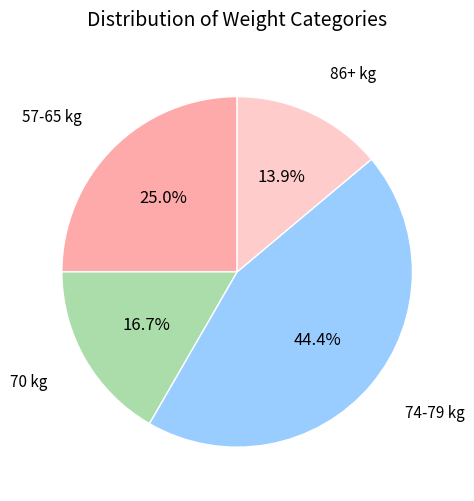

Is there any slice that represents more than half of the pie?

No